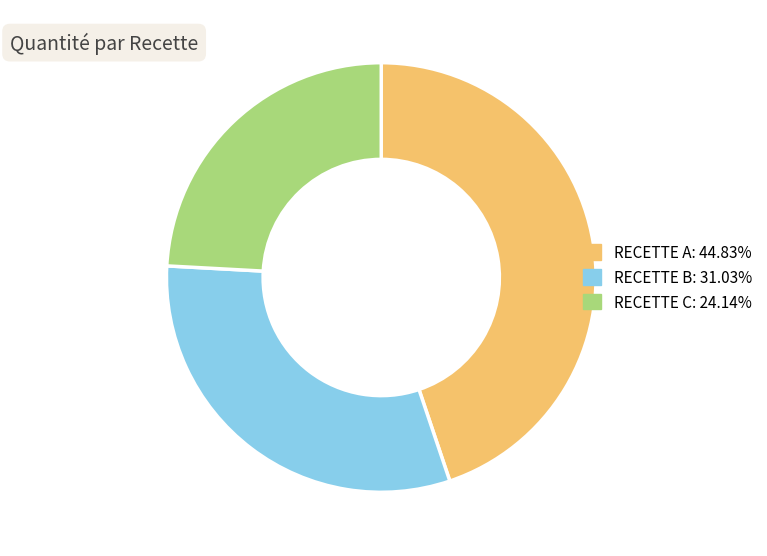

Does RECETTE C represent more than half of the total?

No